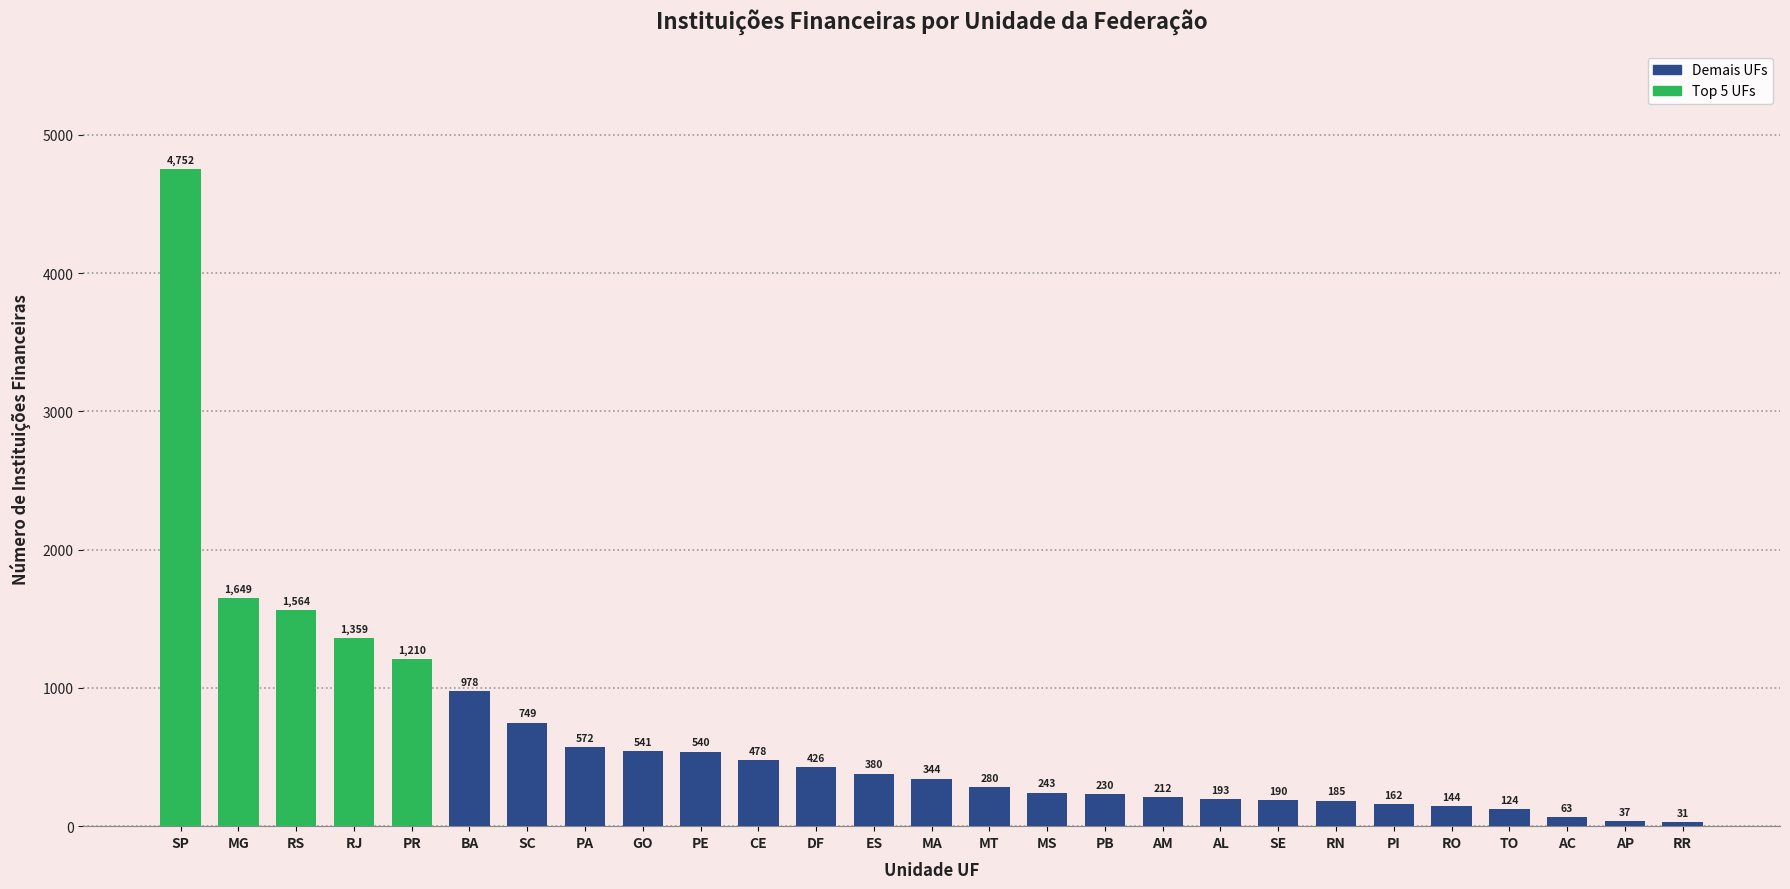

What is the greatest value displayed?

4752